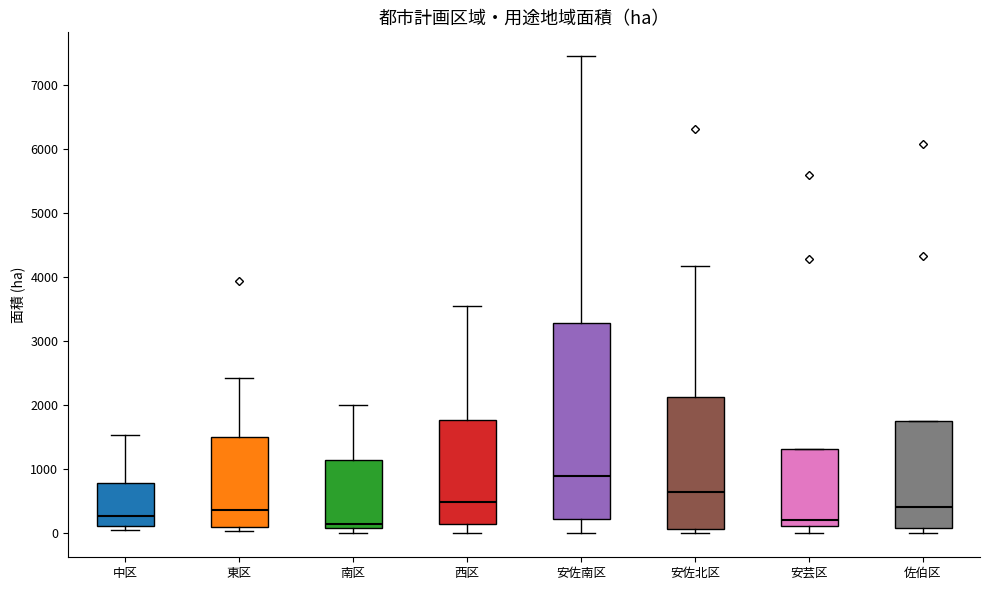

Which box is the tallest, from its lower edge to its upper edge?

安佐南区